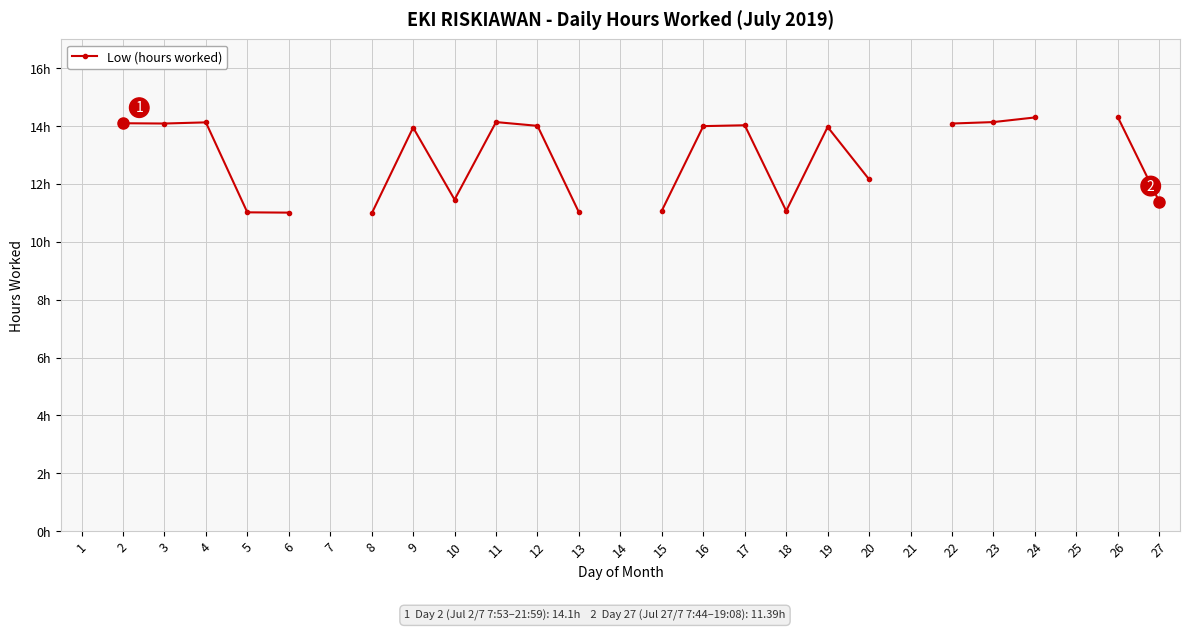

True or false: the data shows 3.3 at 16.

False